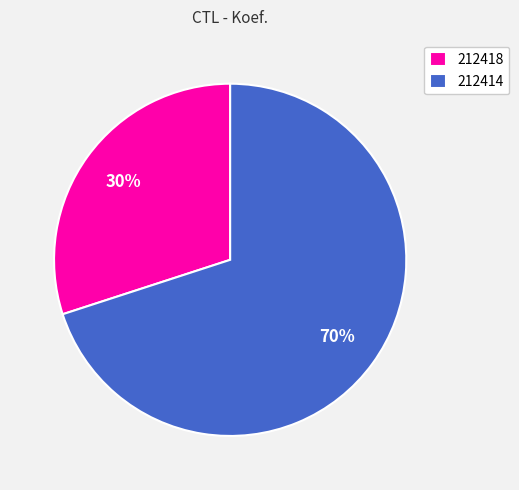

What percentage is the 212418 slice, to the nearest percent?

30%